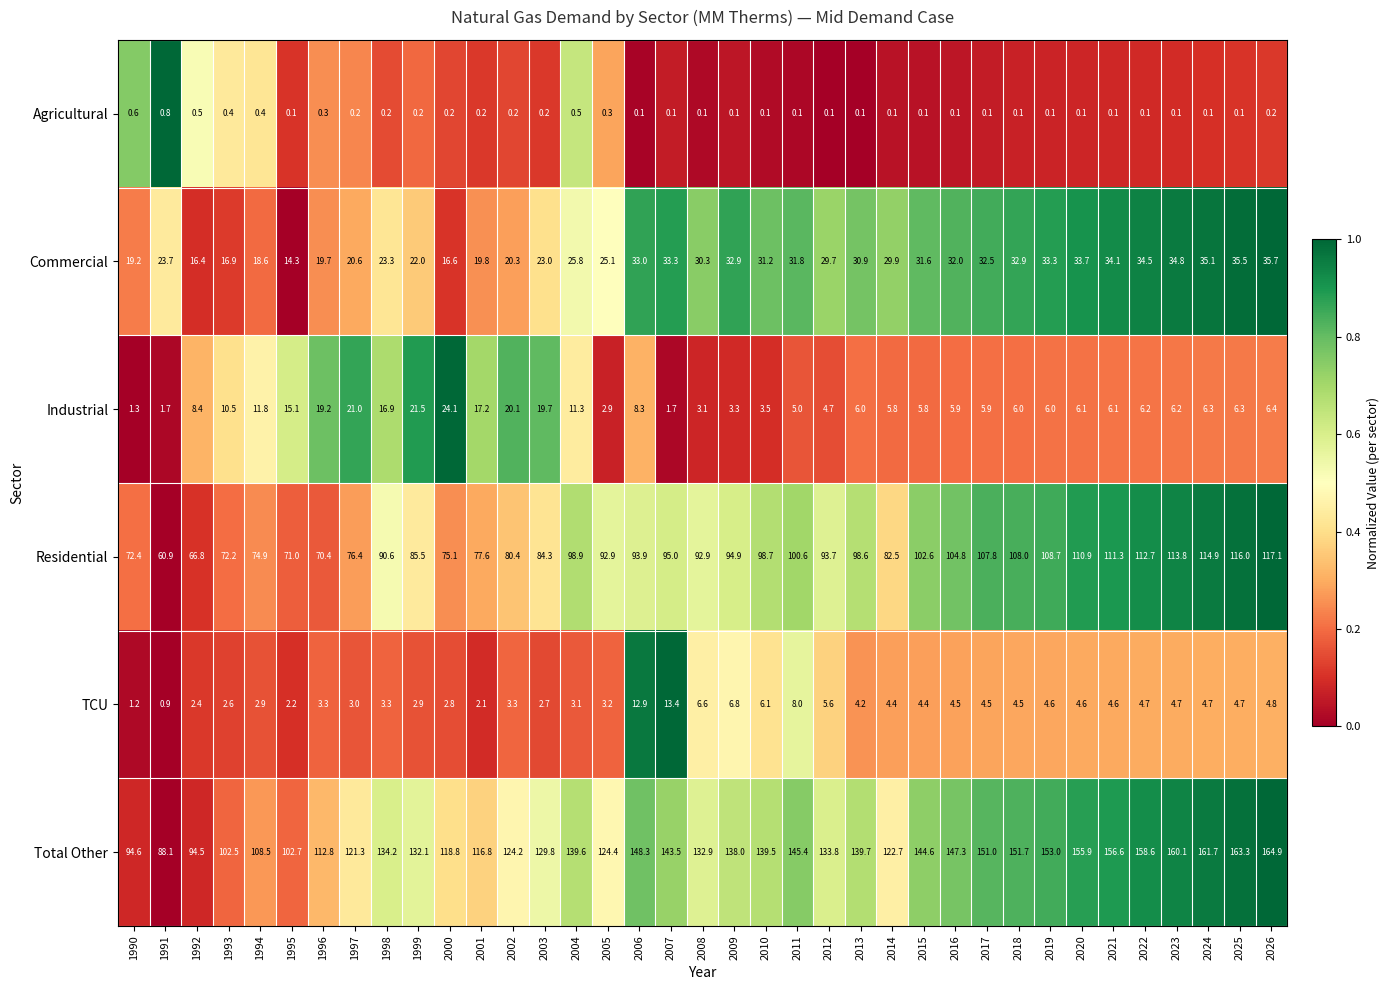

The Industrial series shows 12.4 at 2000. True or false?

False